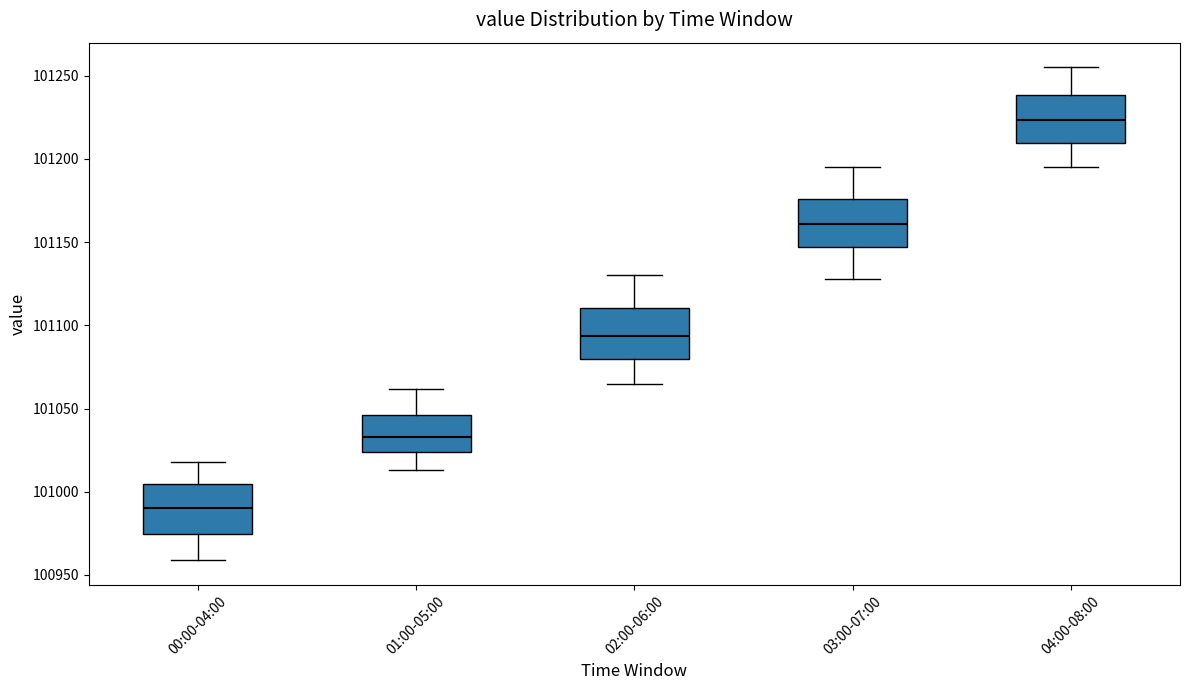

Reading left to right, read every box against the y-axis: the position of its median line, the range the box covers, and the ends of its whiskers. The values are not printed on the chart, so give them approximately, as read against the axis.

00:00-04:00: median 100990, box 100975 to 101005, whiskers 100960 to 101020
01:00-05:00: median 101035, box 101025 to 101045, whiskers 101015 to 101060
02:00-06:00: median 101095, box 101080 to 101110, whiskers 101065 to 101130
03:00-07:00: median 101160, box 101145 to 101175, whiskers 101130 to 101195
04:00-08:00: median 101225, box 101210 to 101240, whiskers 101195 to 101255